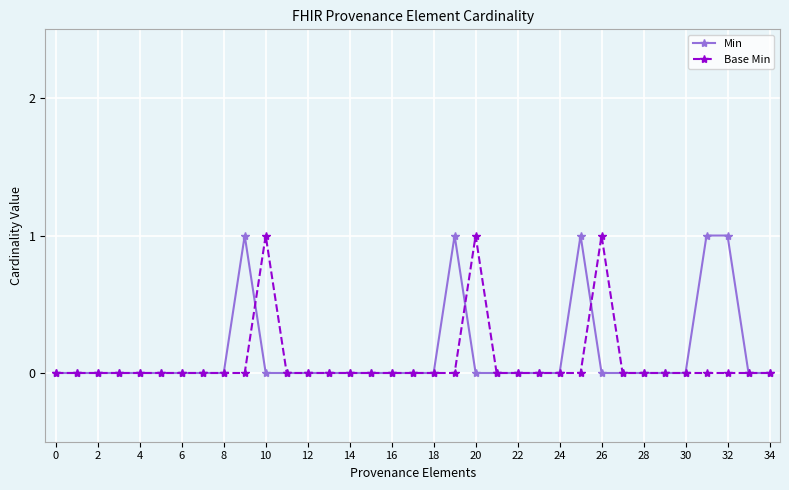

True or false: Base Min has more than 2 interior local peaks.

True